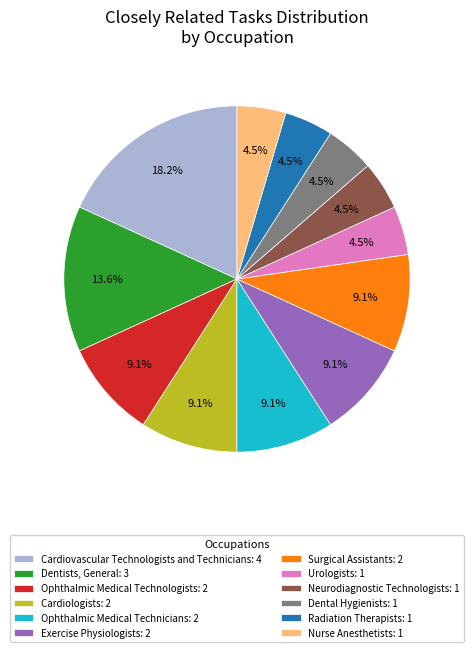

Do Neurodiagnostic Technologists and Dental Hygienists together represent more than half of the pie?

No